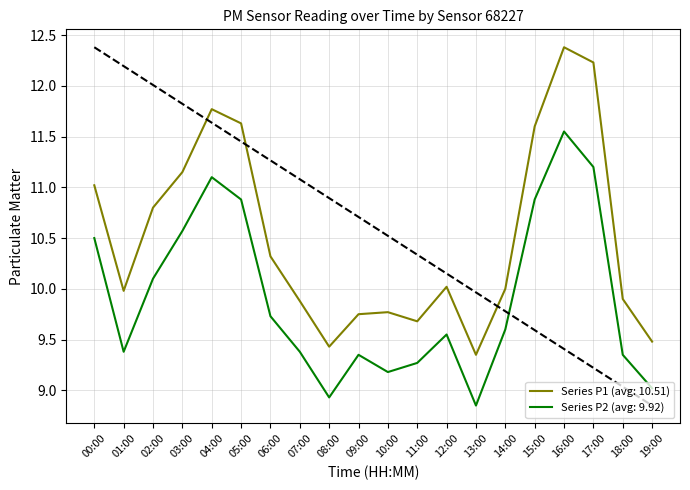

At which category is the sum across all series the highest?

16:00